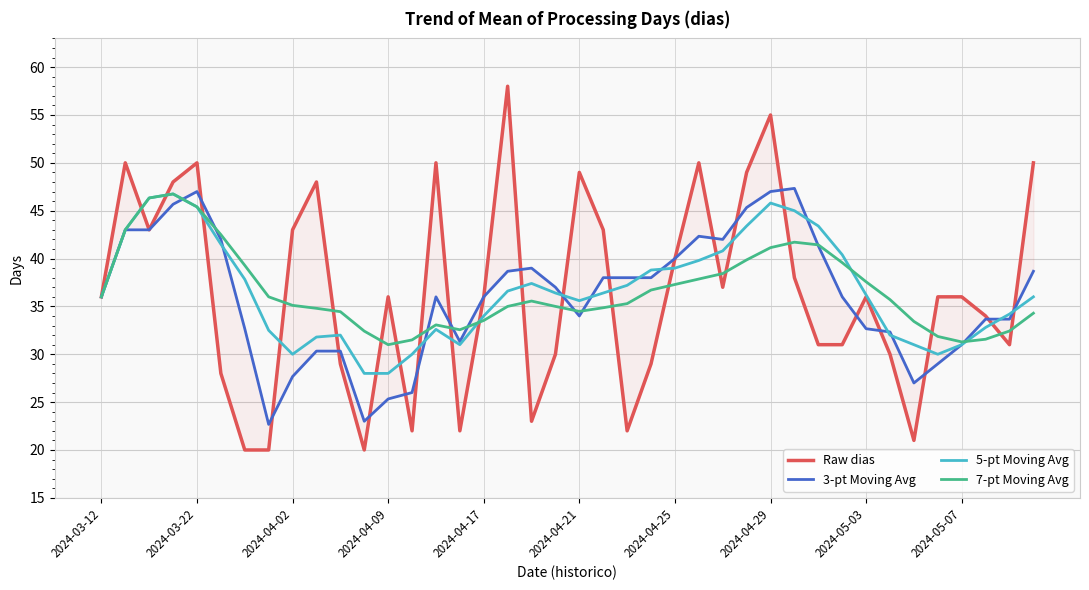

Which series has the widest spread of values?

Raw dias